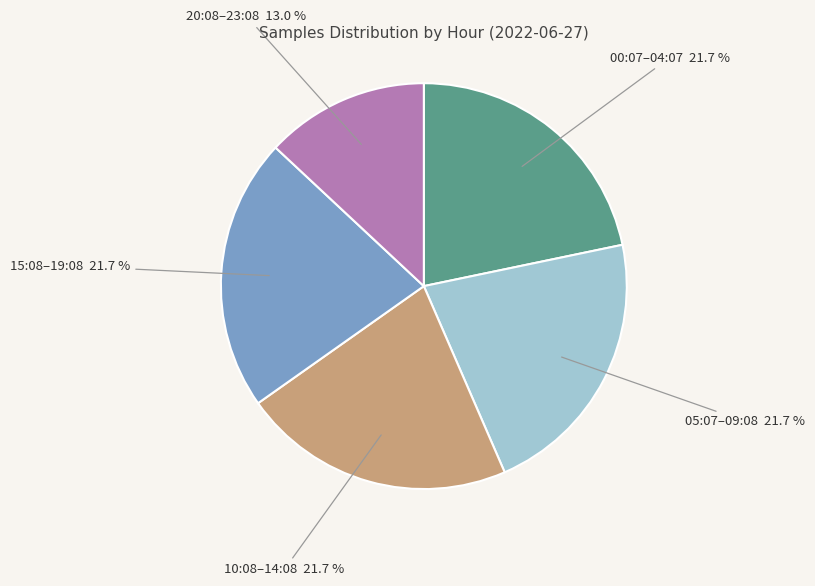

Is there a majority slice in this chart?

No